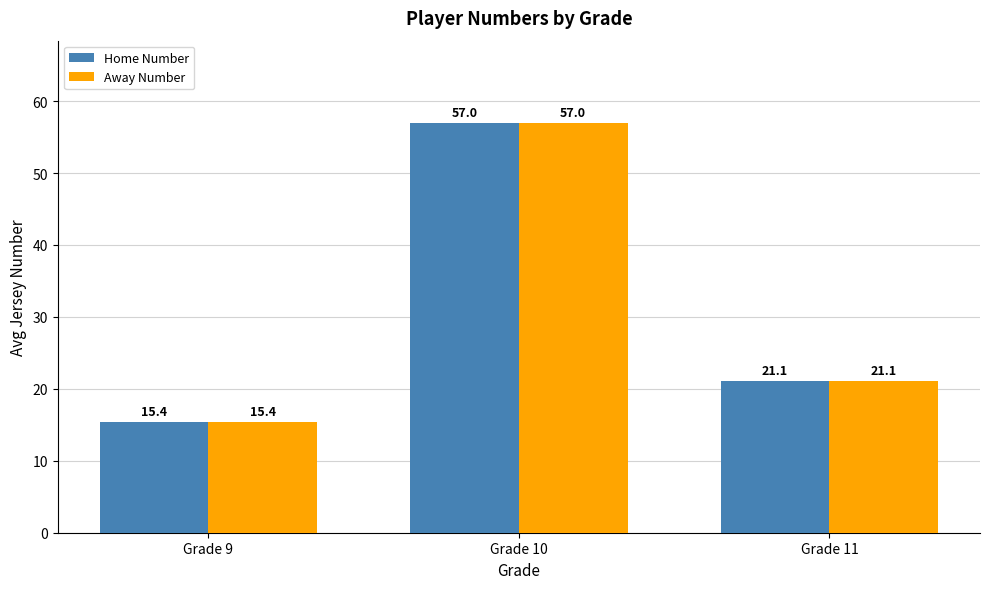

What is the minimum value shown in the chart?

15.4